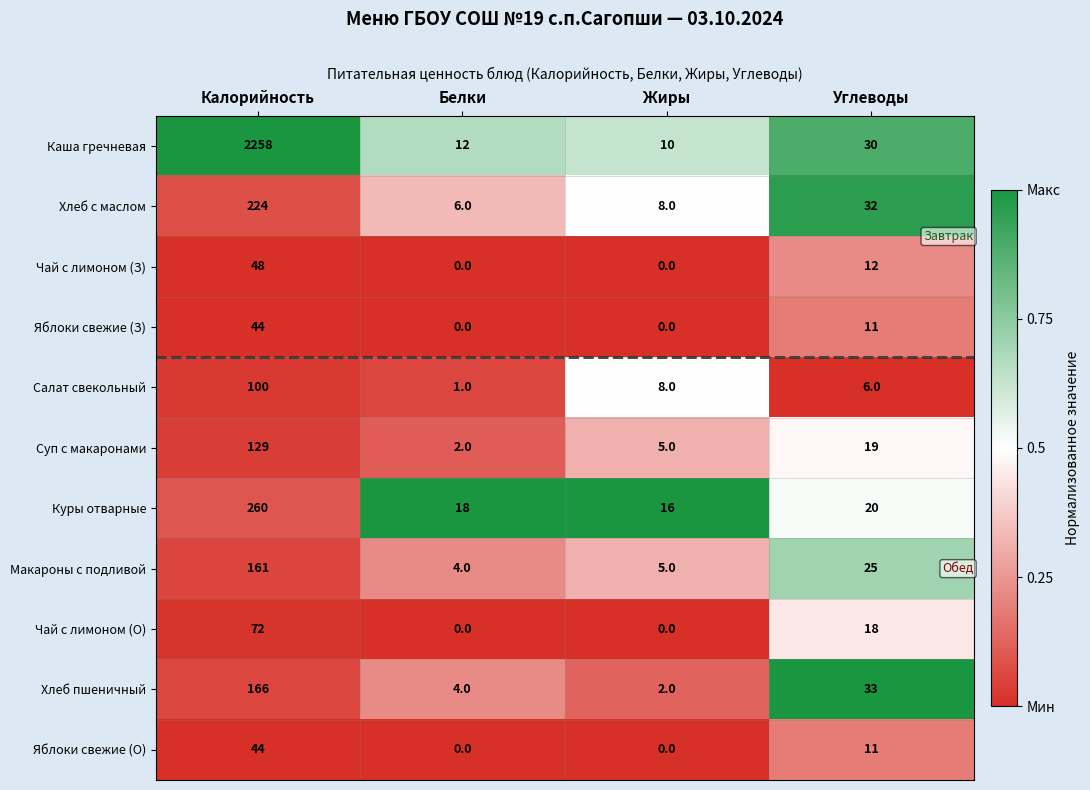

At which category is the sum across all series the highest?

Калорийность